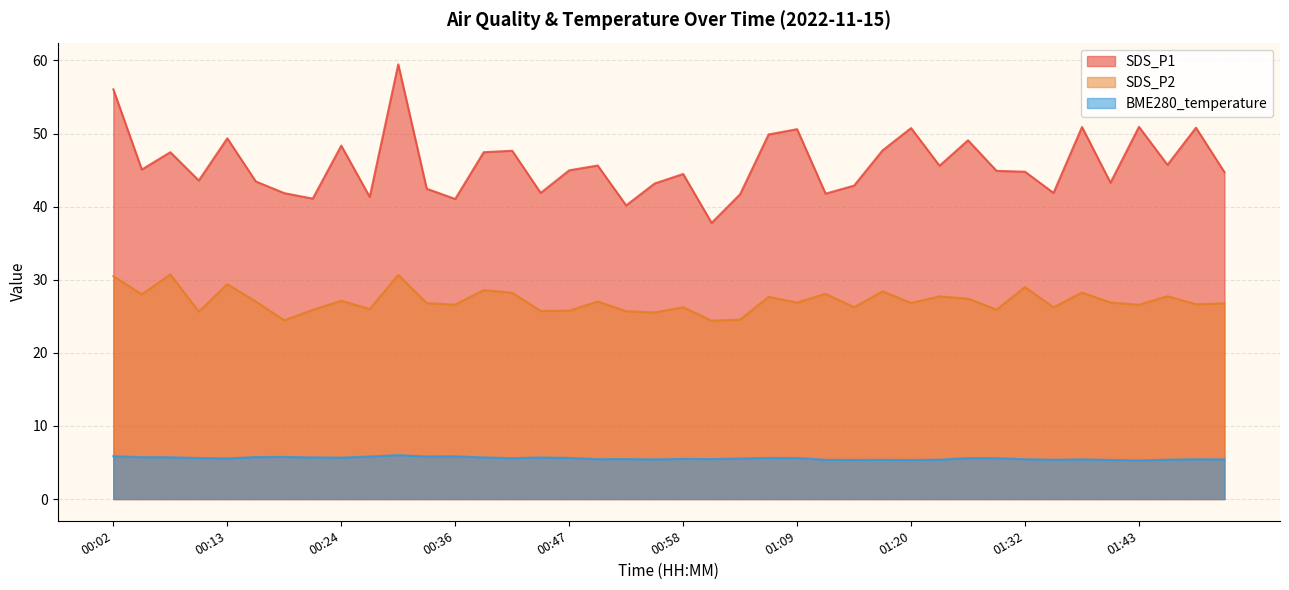

Which series has the largest range (max minus min)?

SDS_P1